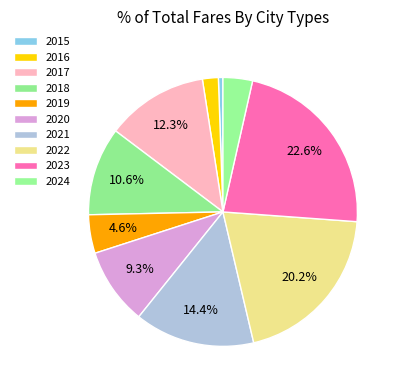

What percentage is the 2019 slice, to the nearest percent?

5%